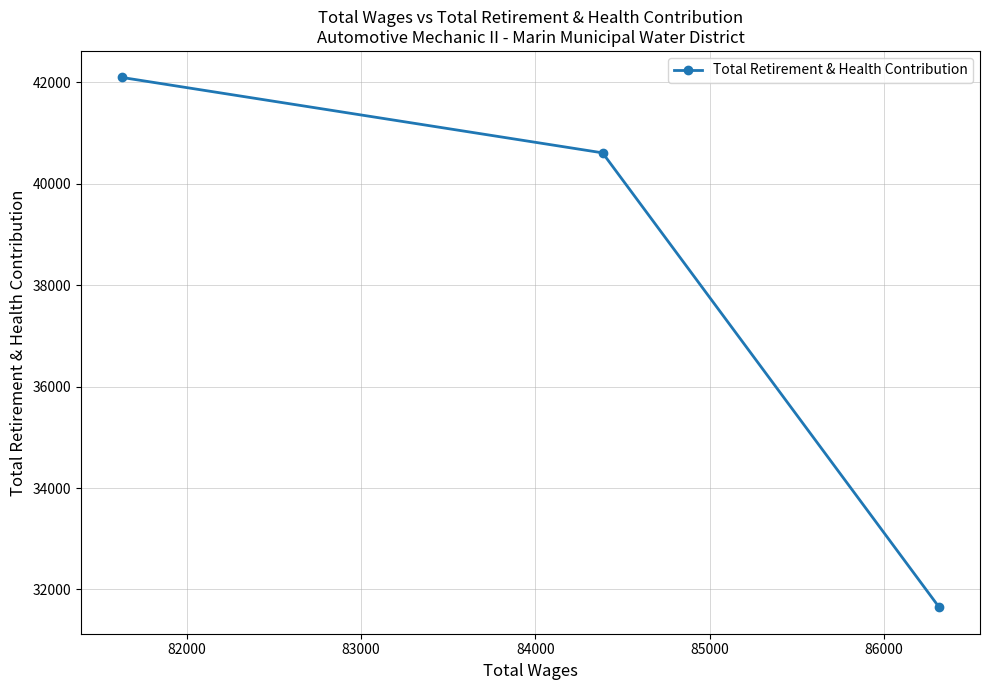

What is the greatest value displayed?

42095